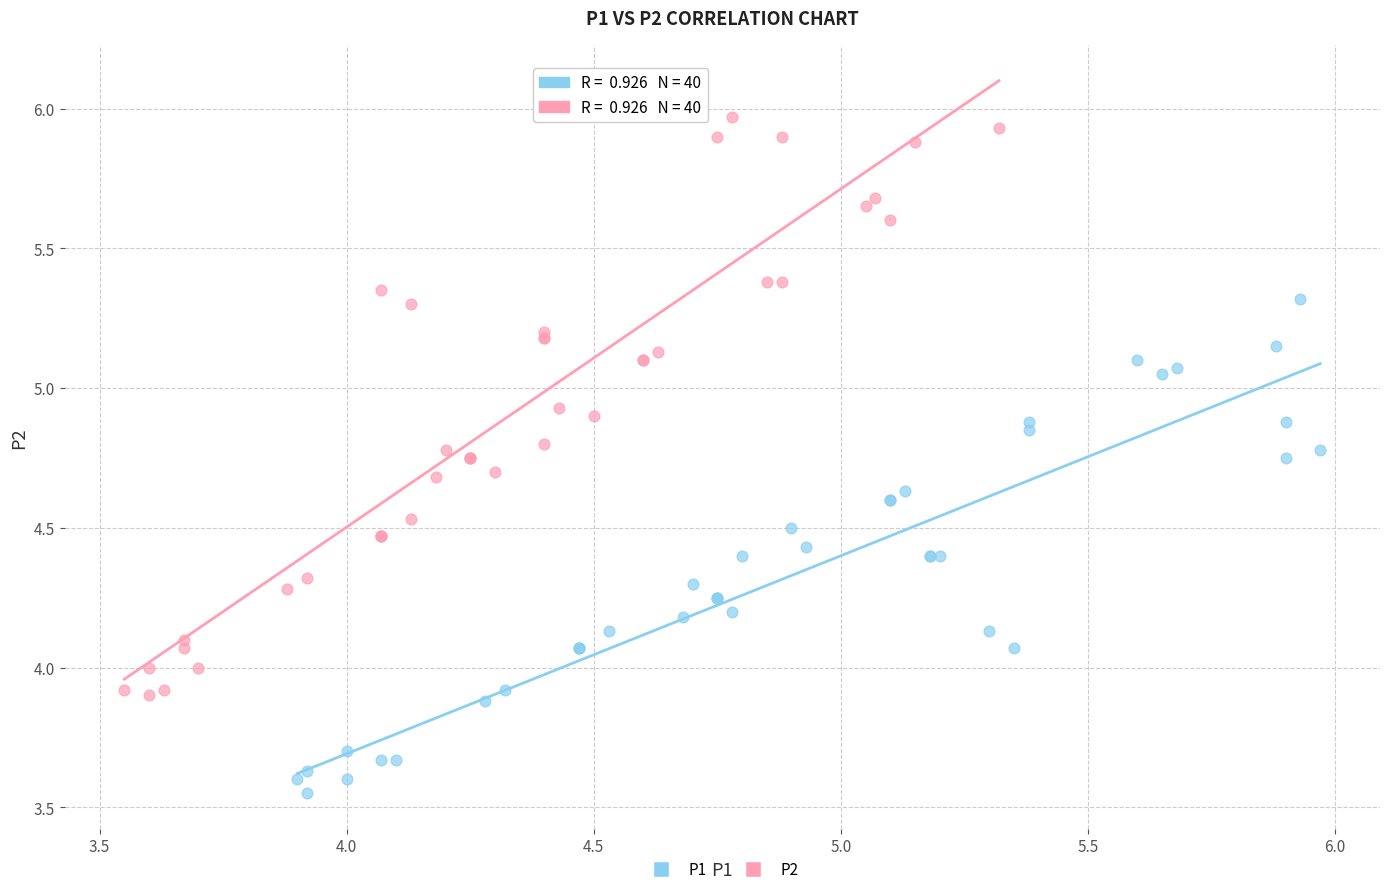

Which series contains the lowest Y value?

P1